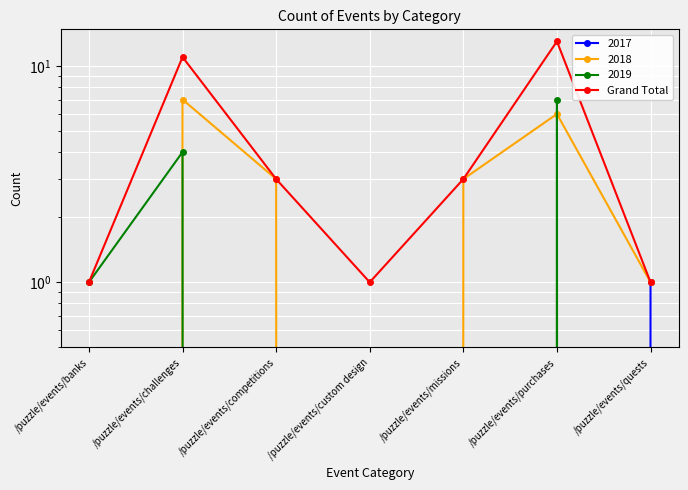

True or false: the data shows 0 at /puzzle/events/quests.

False